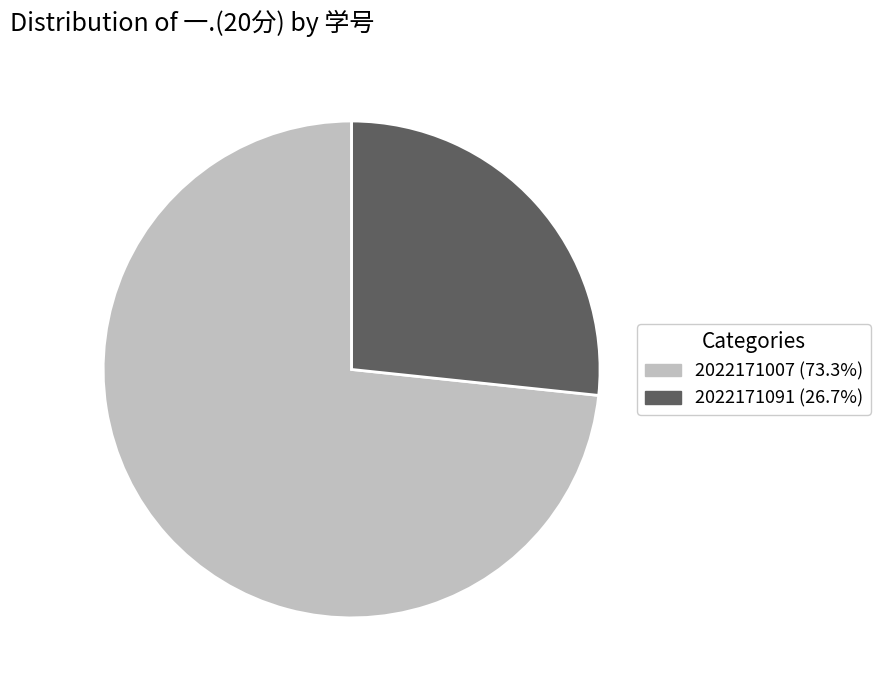

What is the largest slice in the pie chart?

2022171007